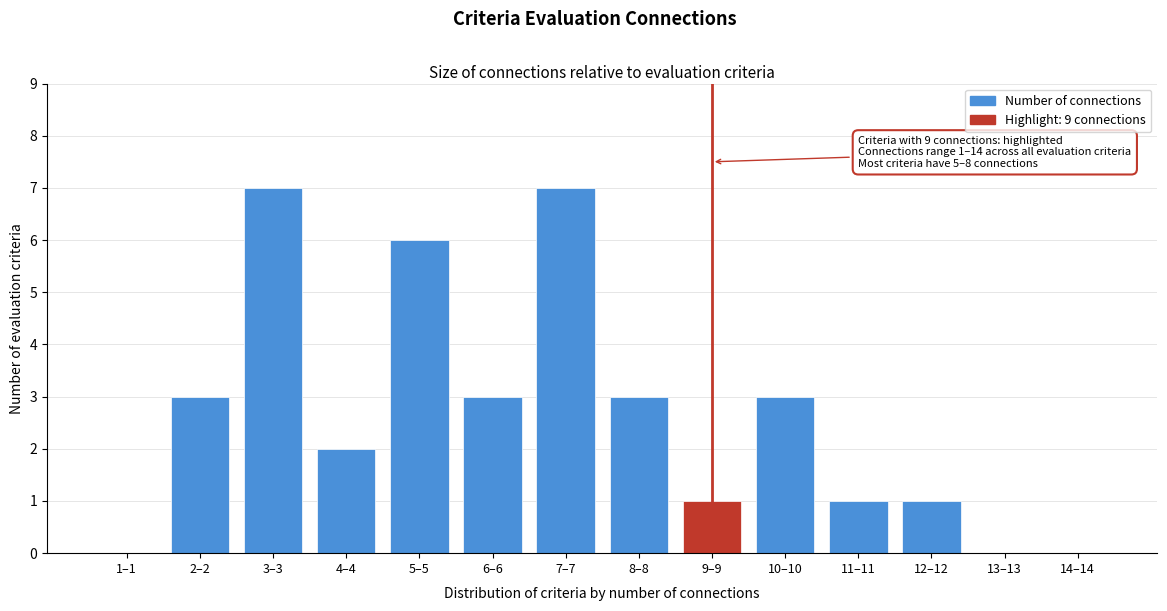

Reading left to right, extract all data points from this chart.

1–1=0	2–2=3	3–3=7	4–4=2	5–5=6	6–6=3	7–7=7	8–8=3	9–9=1	10–10=3	11–11=1	12–12=1	13–13=0	14–14=0